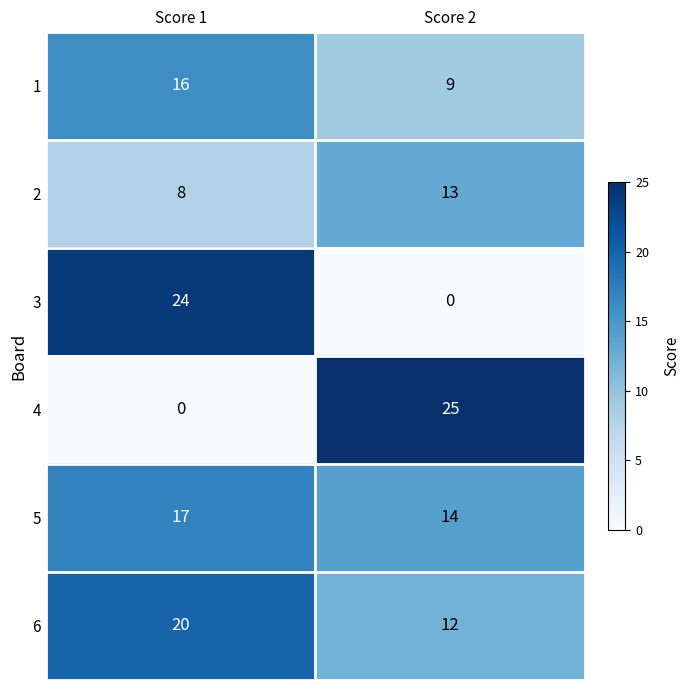

What is the difference between the 6 values at Score 1 and Score 2?

8